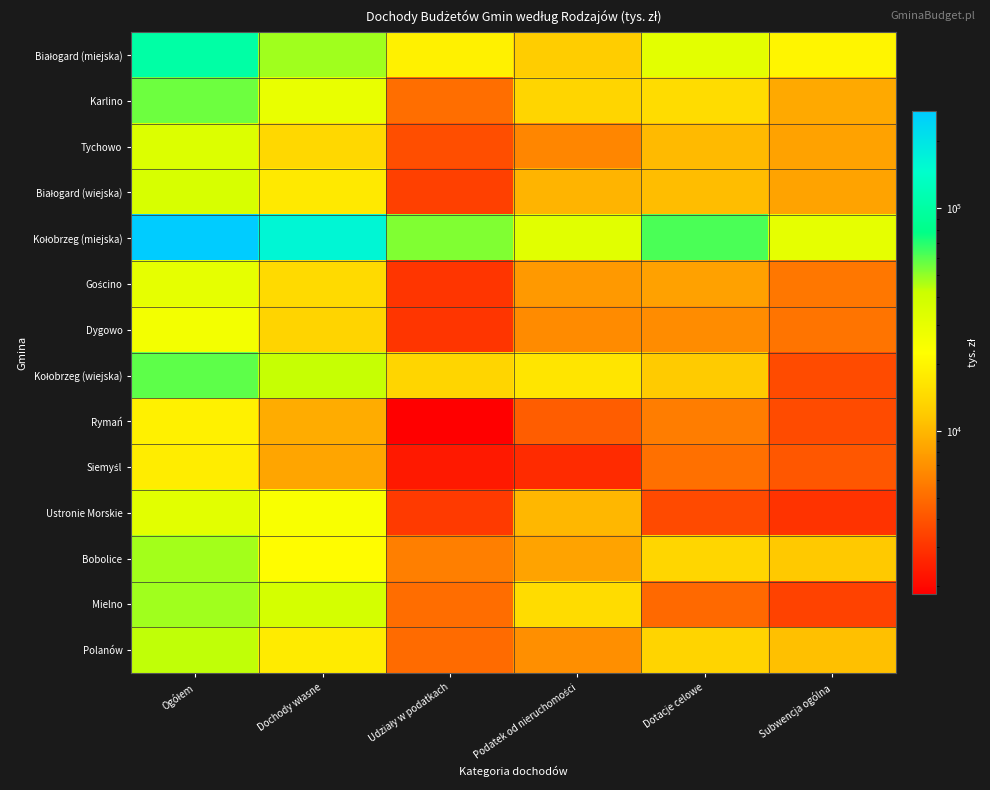

What is the total value across all series at Udziały w podatkach?

127037.7